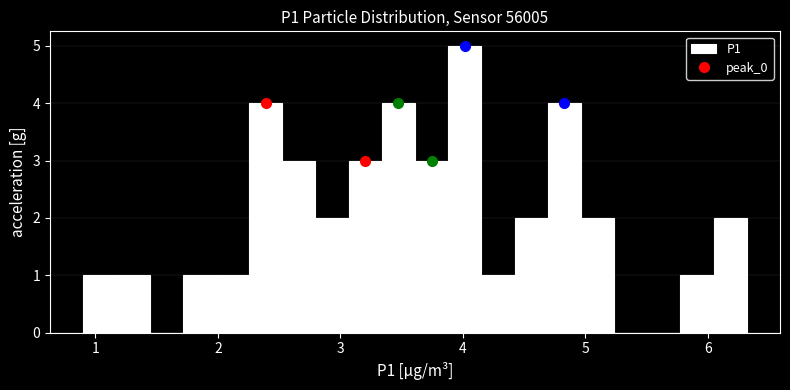

Read against the x-axis, roughly where is the centre of the tallest bar?

4.0